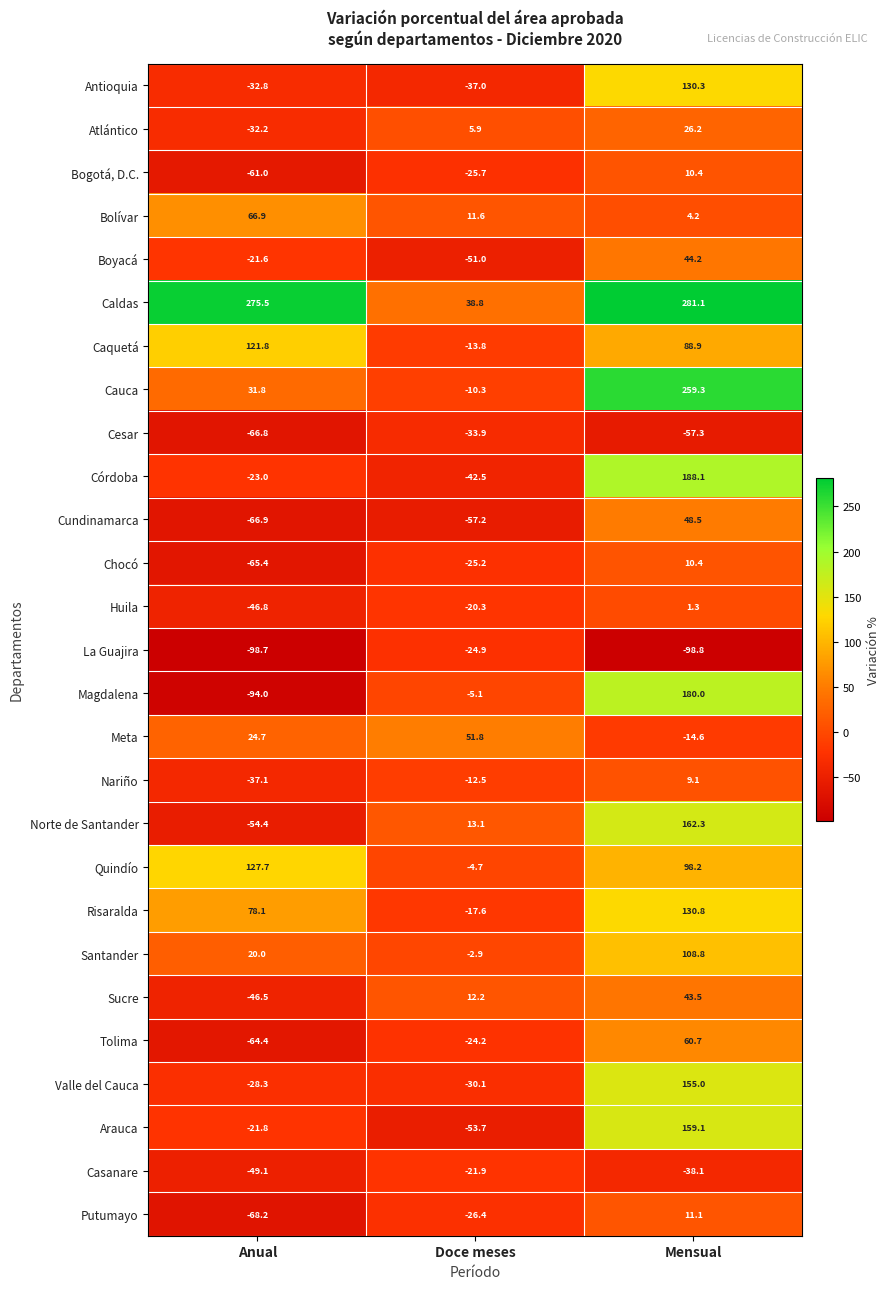

Where does the Caldas series first go above 275?

Anual